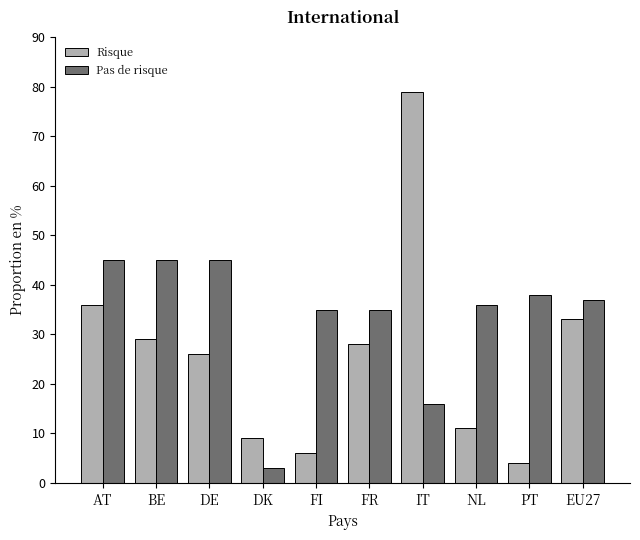

What is the maximum value shown in the chart?

79